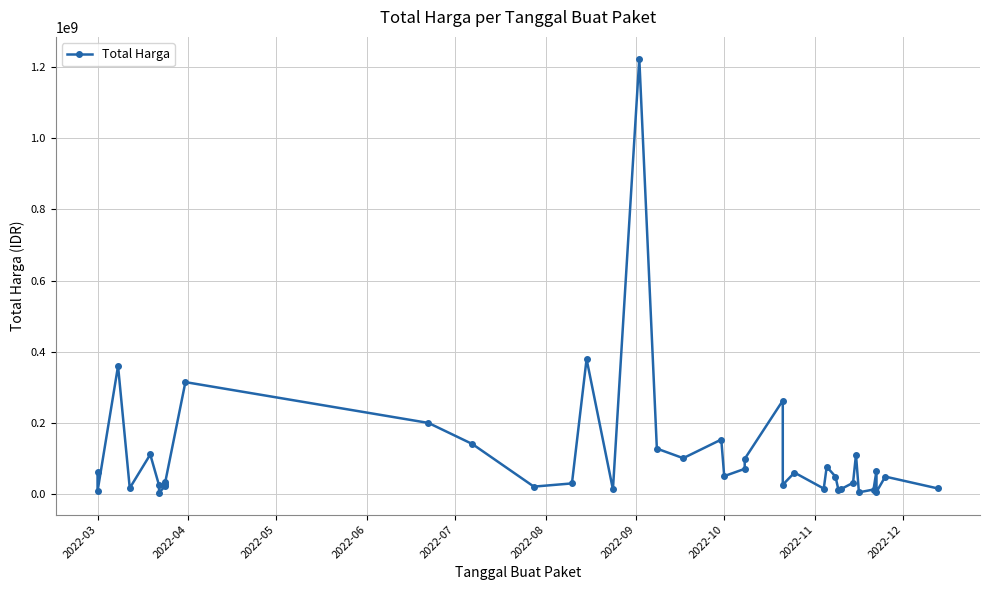

What is the sum of all values?

4375595175